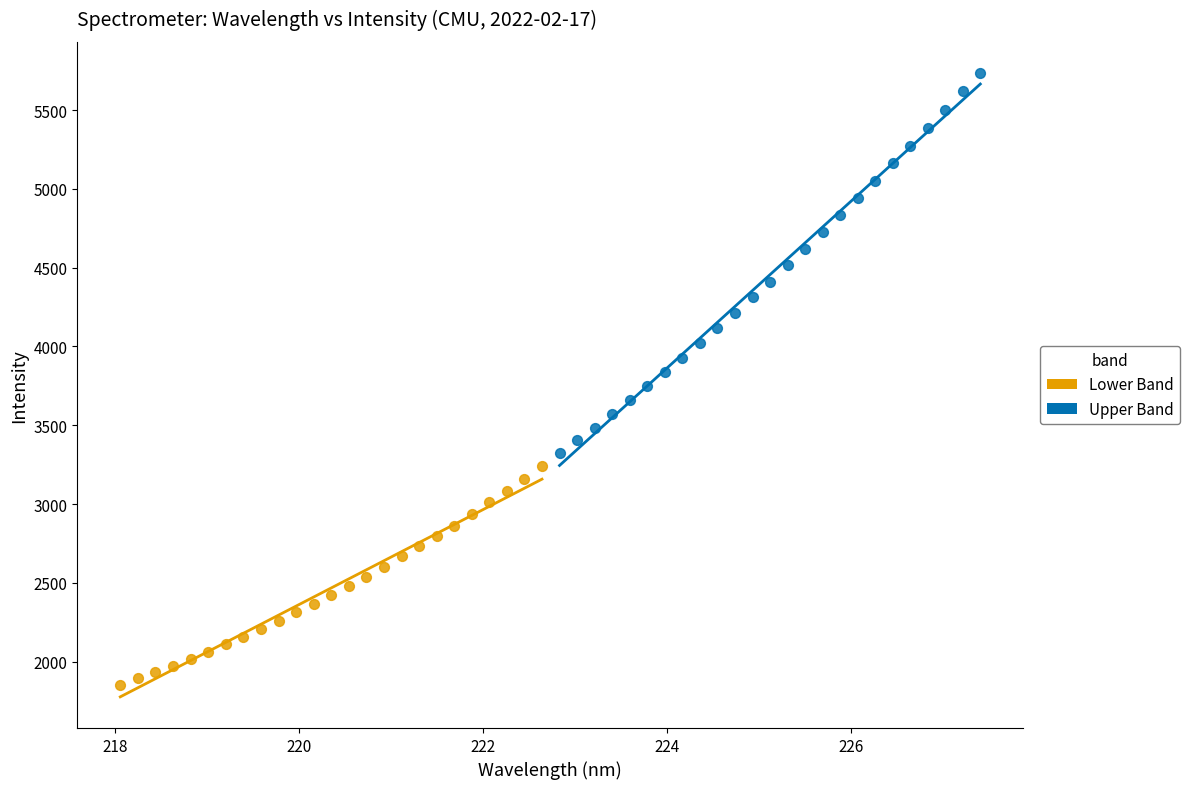

What are all the series names shown in the legend?

Lower Band, Upper Band